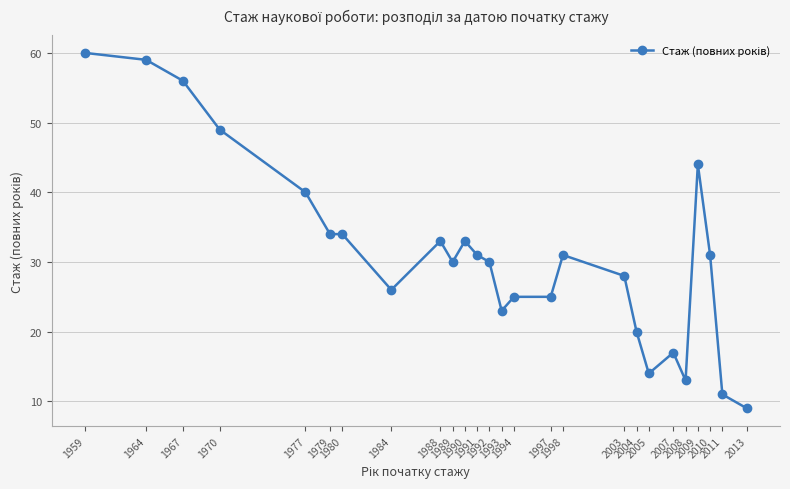

Read the value at 1993.

23